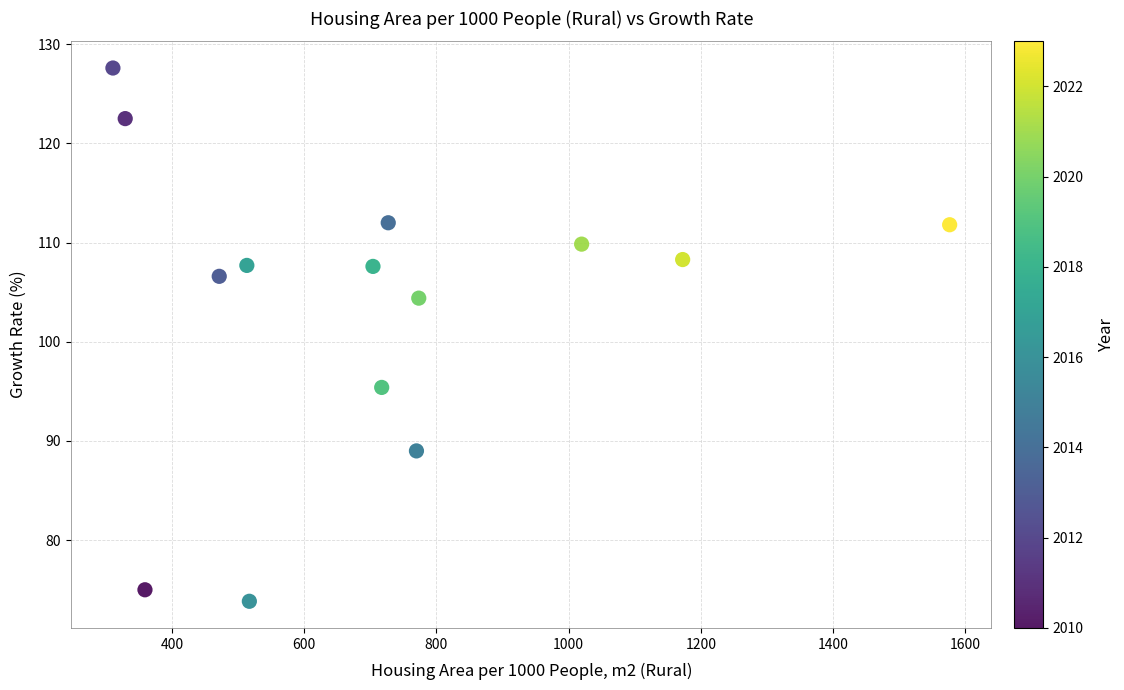

What is the range of Y values (max minus min)?

53.8